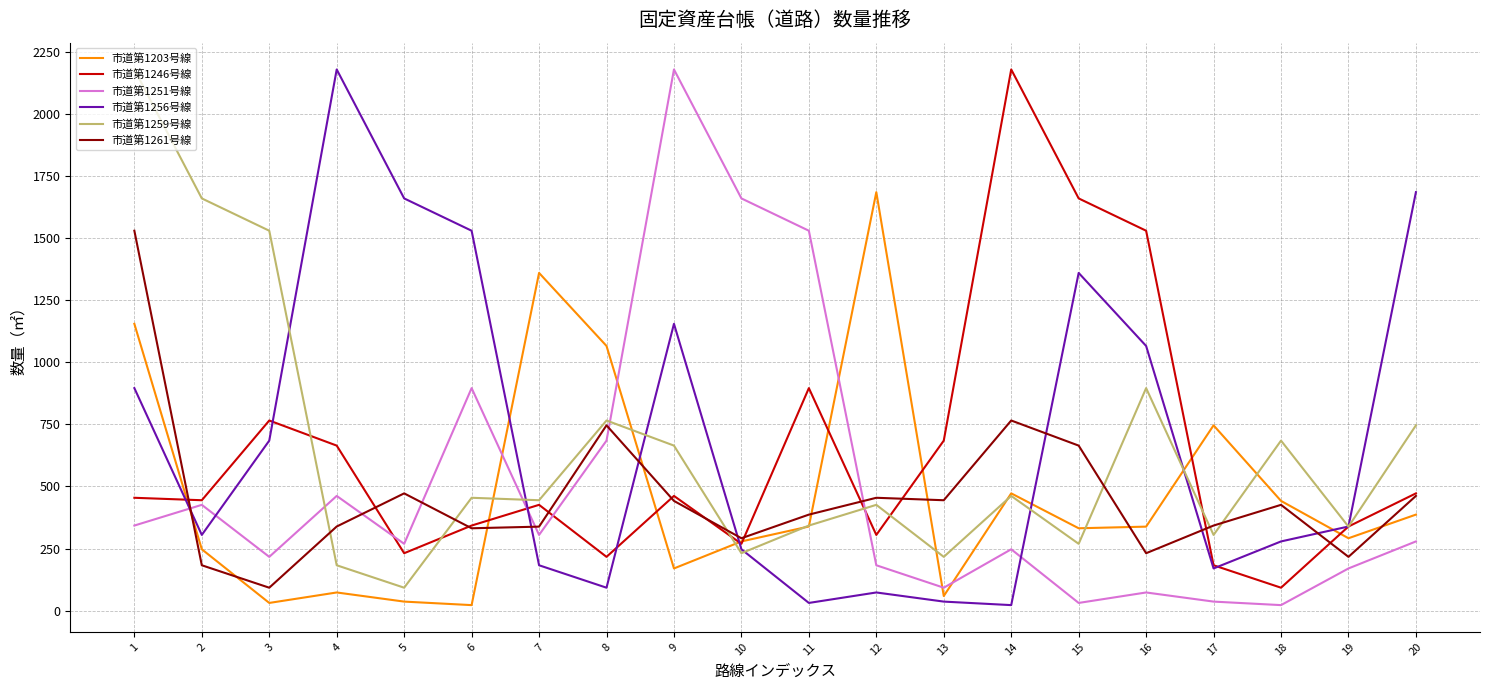

After their last crossing, which series has the higher values: 市道第1256号線 or 市道第1246号線?

市道第1256号線